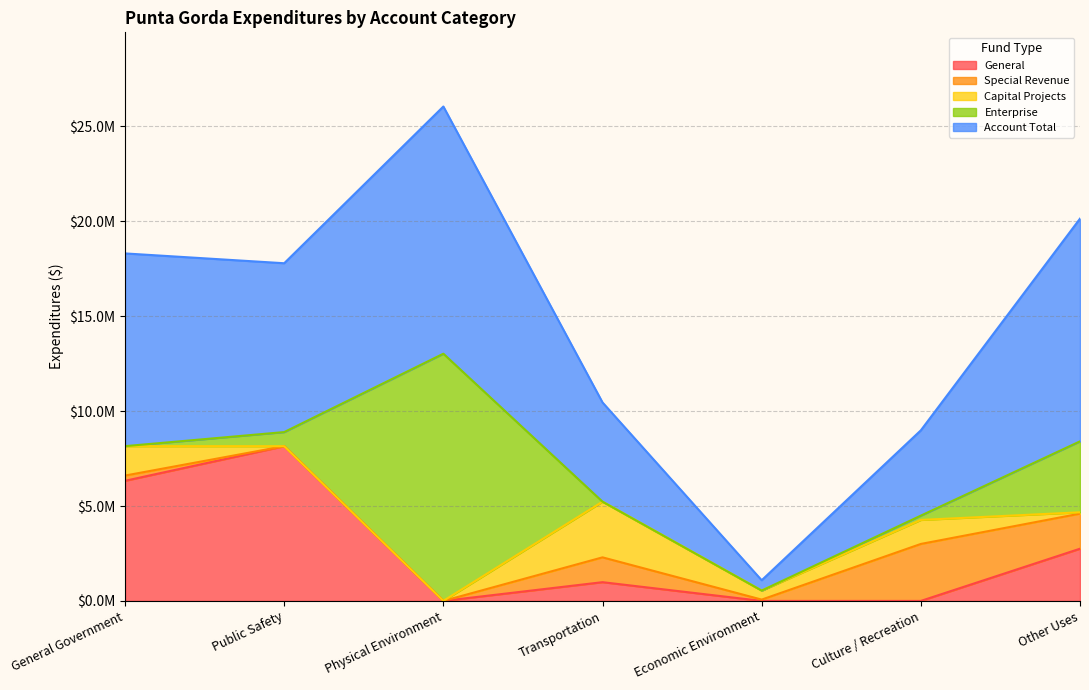

What is the label of the 3rd point from the left?

Physical Environment